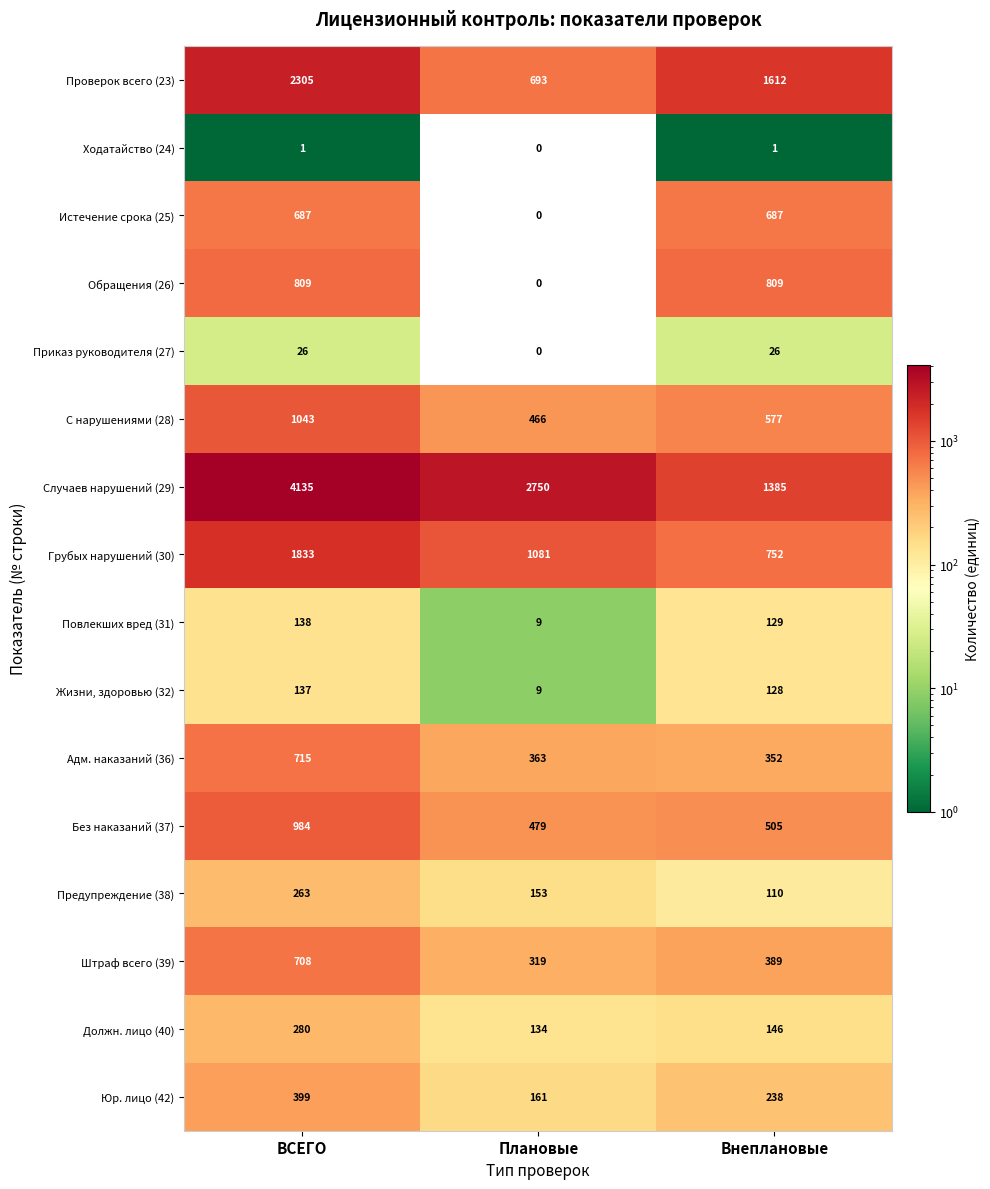

The value of Истечение срока (25) at Плановые is 353. True or false?

False